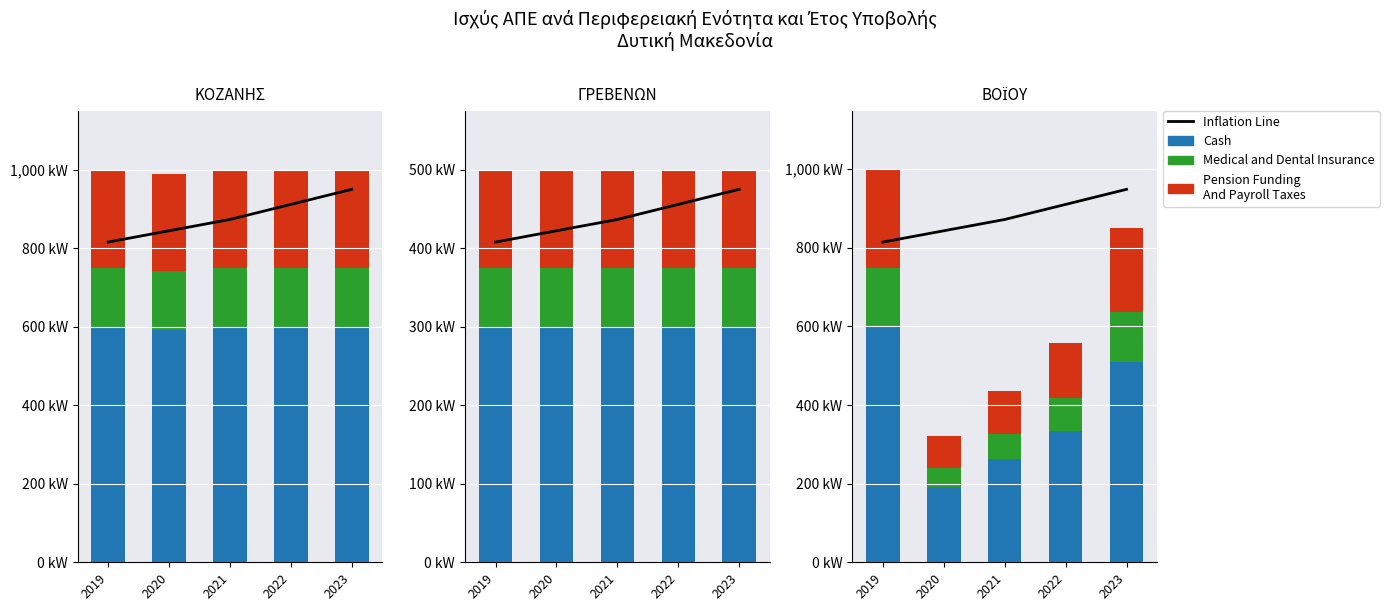

What are all the series names shown in the legend?

Inflation Line, Cash, Medical and Dental Insurance, Pension Funding
And Payroll Taxes